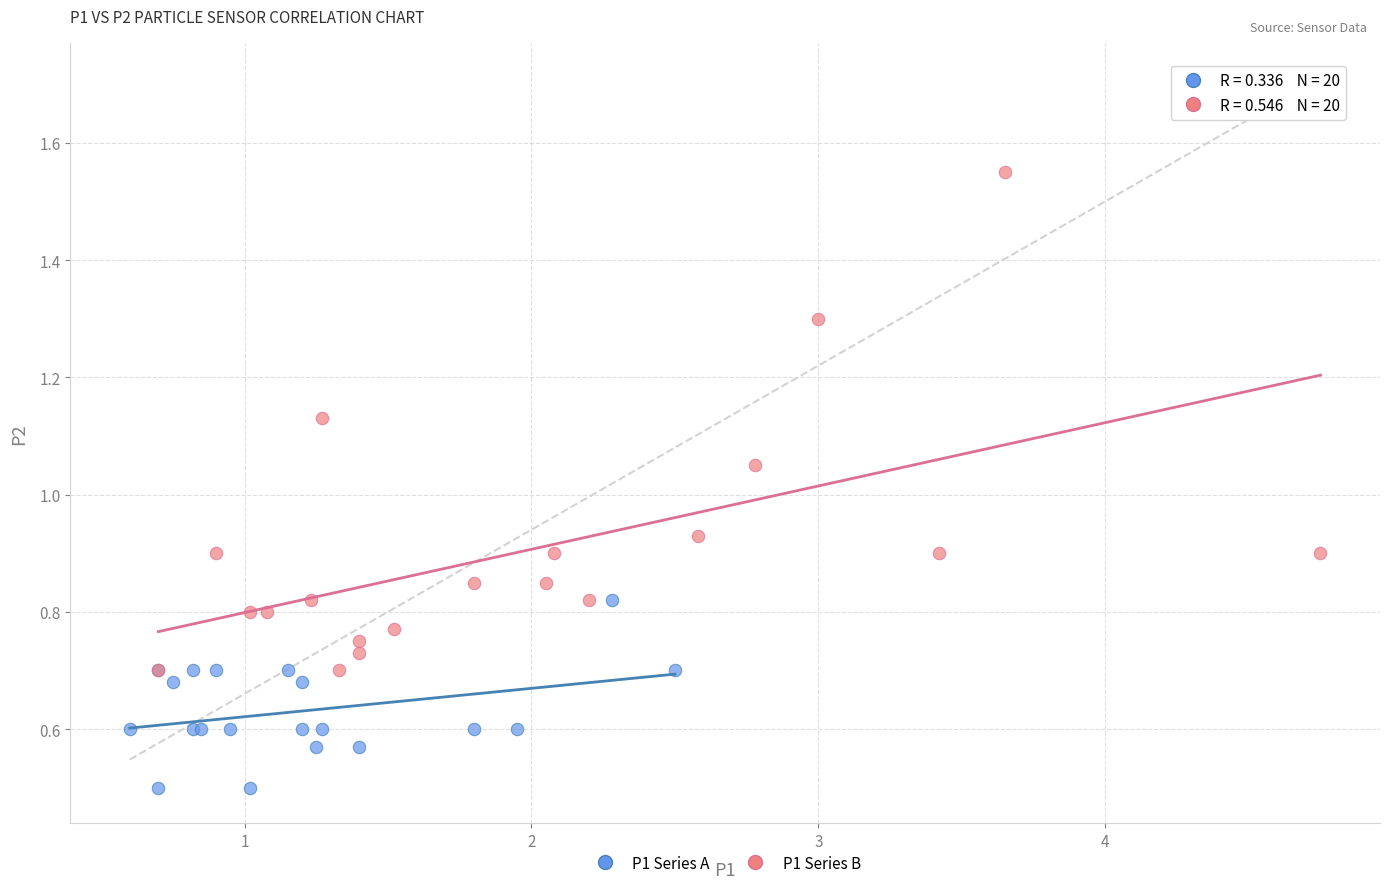

Which series contains the highest Y value?

P1 Series B